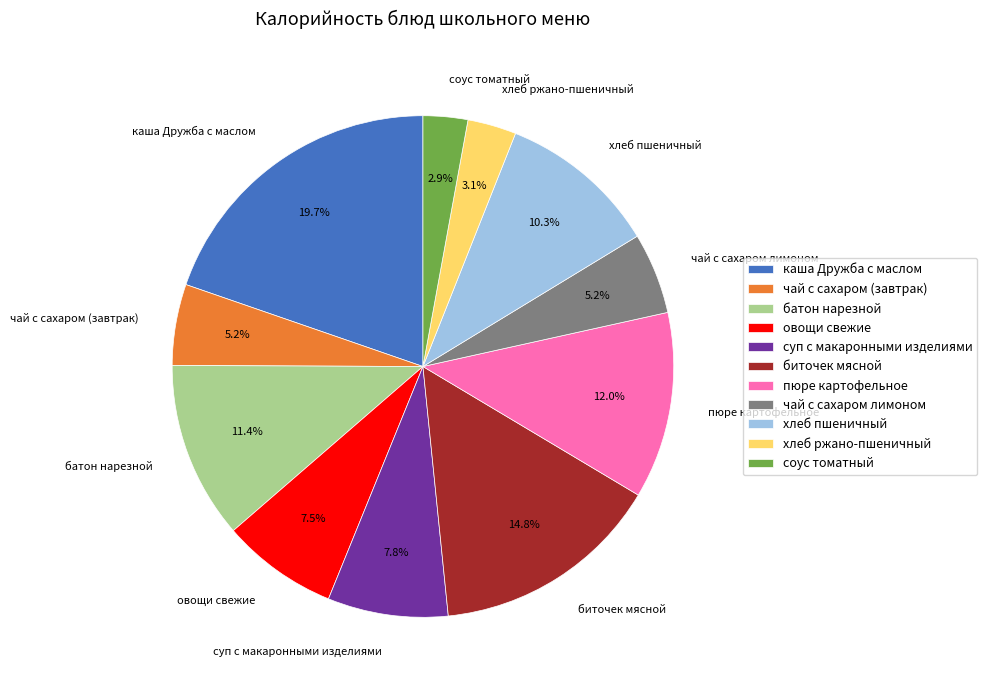

To the nearest percent, what percentage of the pie is соус томатный?

3%